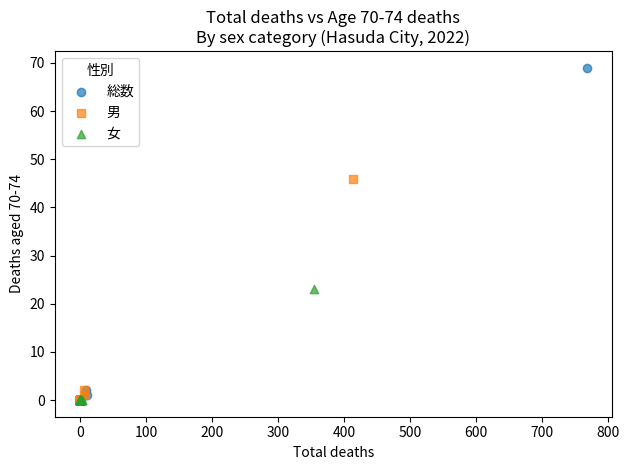

Which series has the largest Y range (max minus min)?

総数